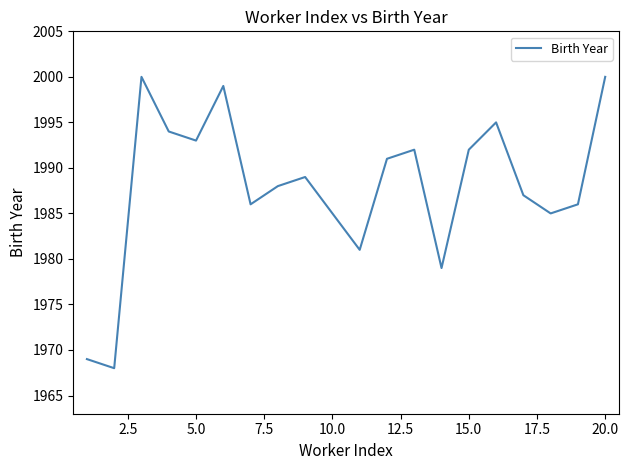

Does the chart have visible grid lines?

No